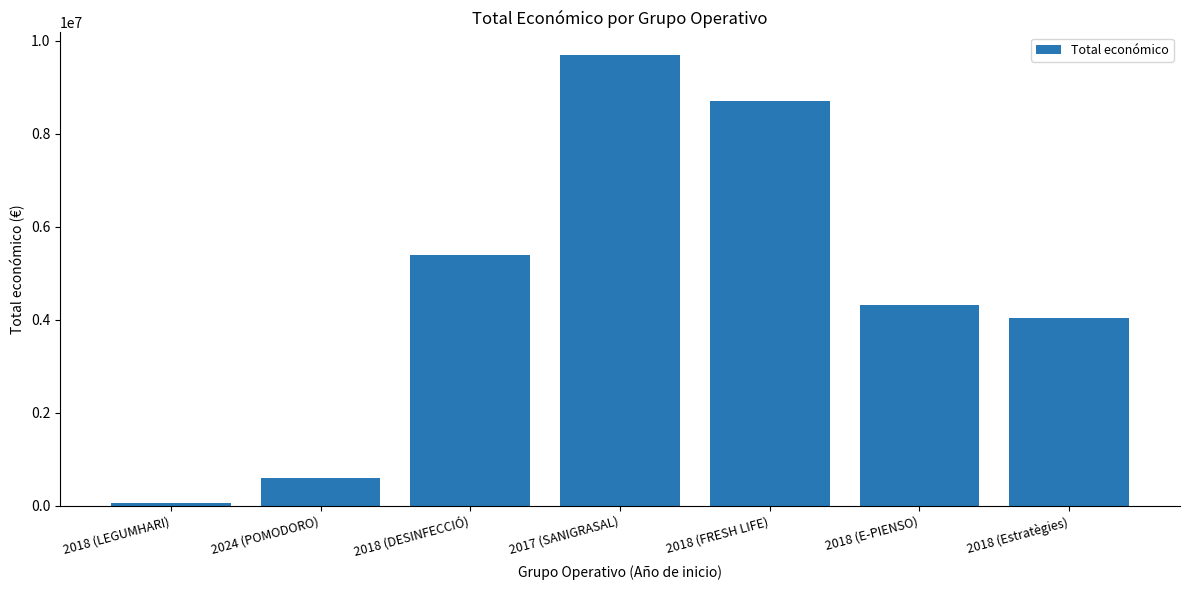

What is the label of the 6th bar from the right?

2024 (POMODORO)